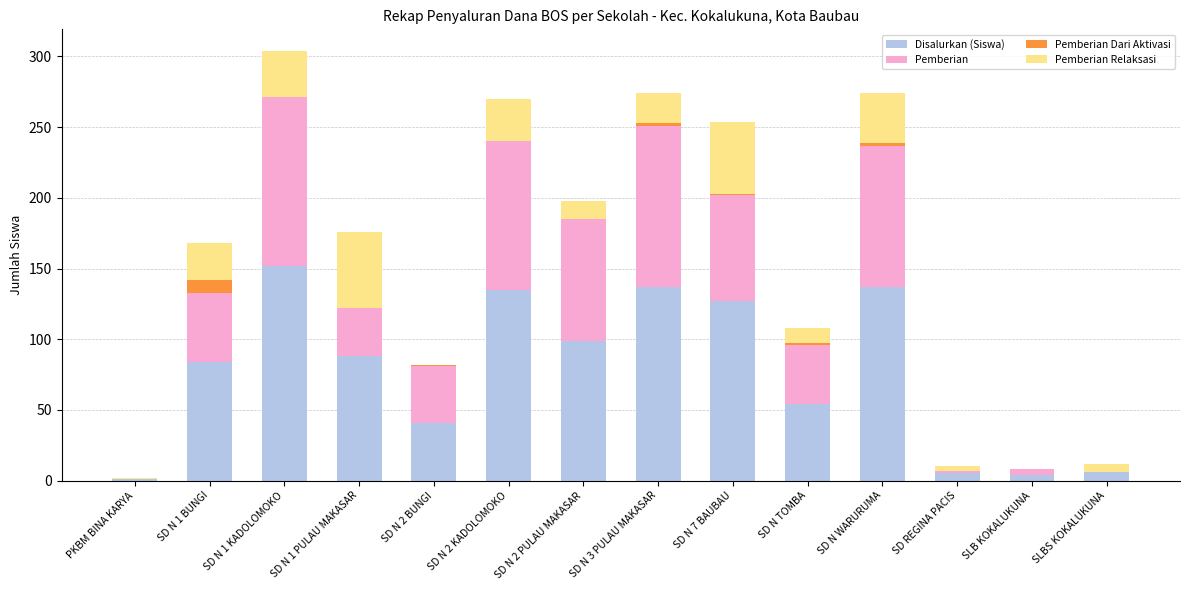

At which category is the sum across all series the highest?

SD N 1 KADOLOMOKO